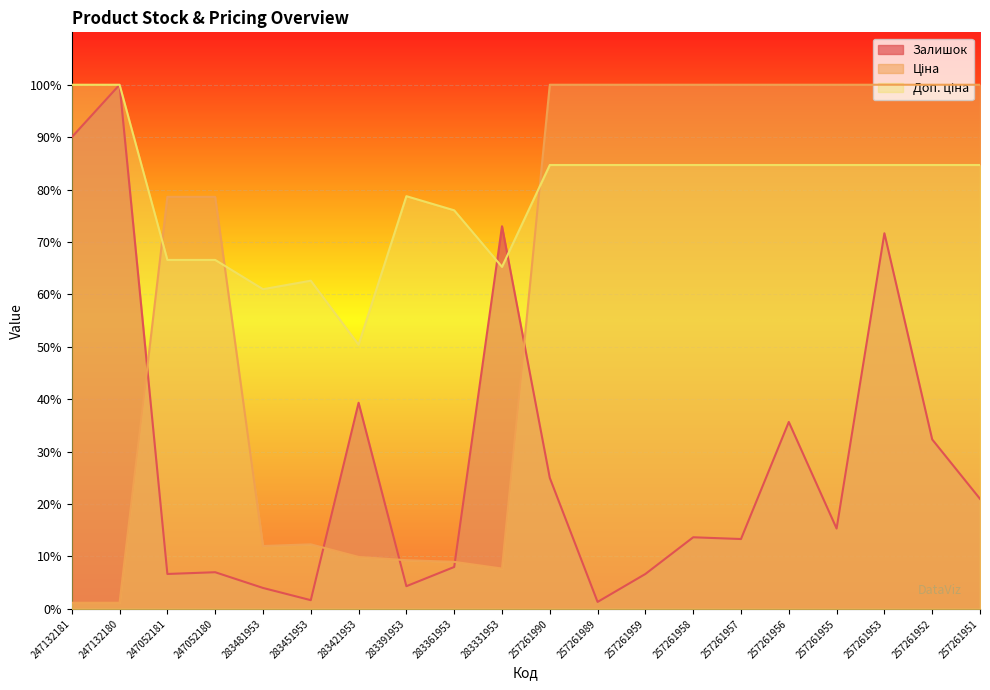

What are all the series names shown in the legend?

Залишок, Ціна, Доп. ціна